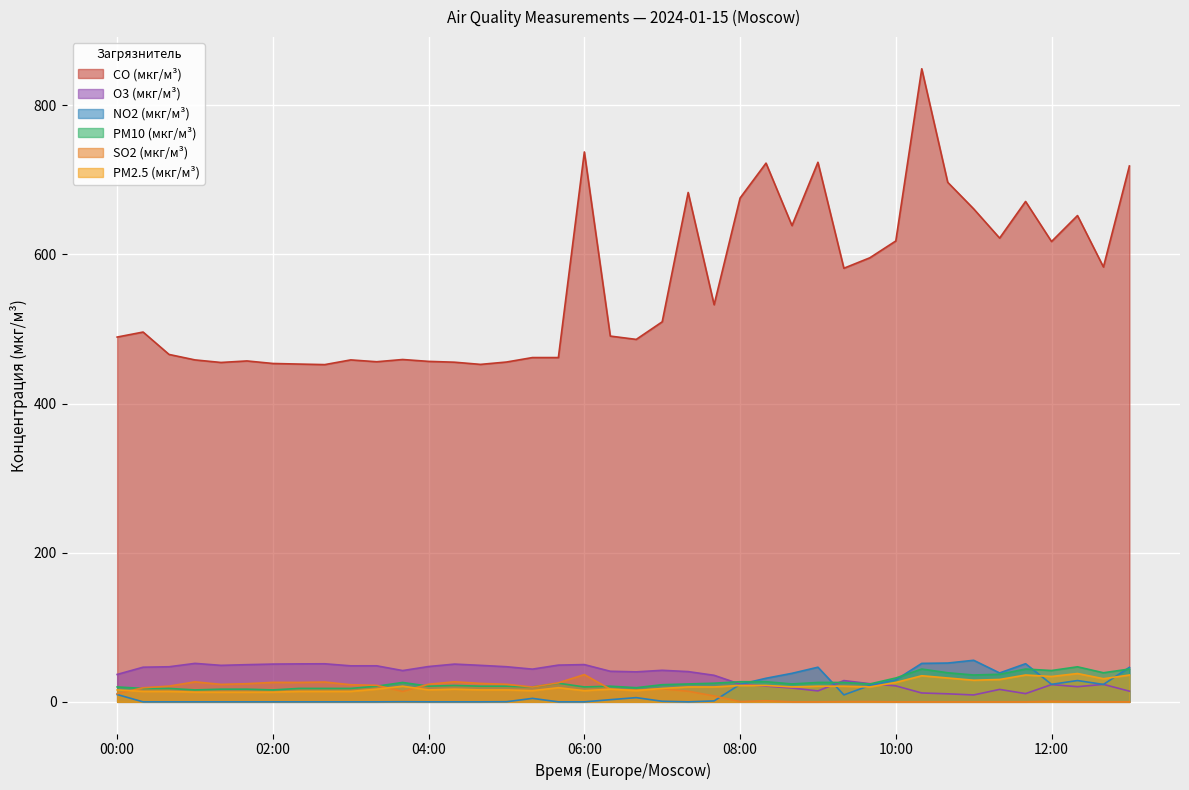

What is the difference between the highest and lowest values at 2024-01-15 11:20?

622.0